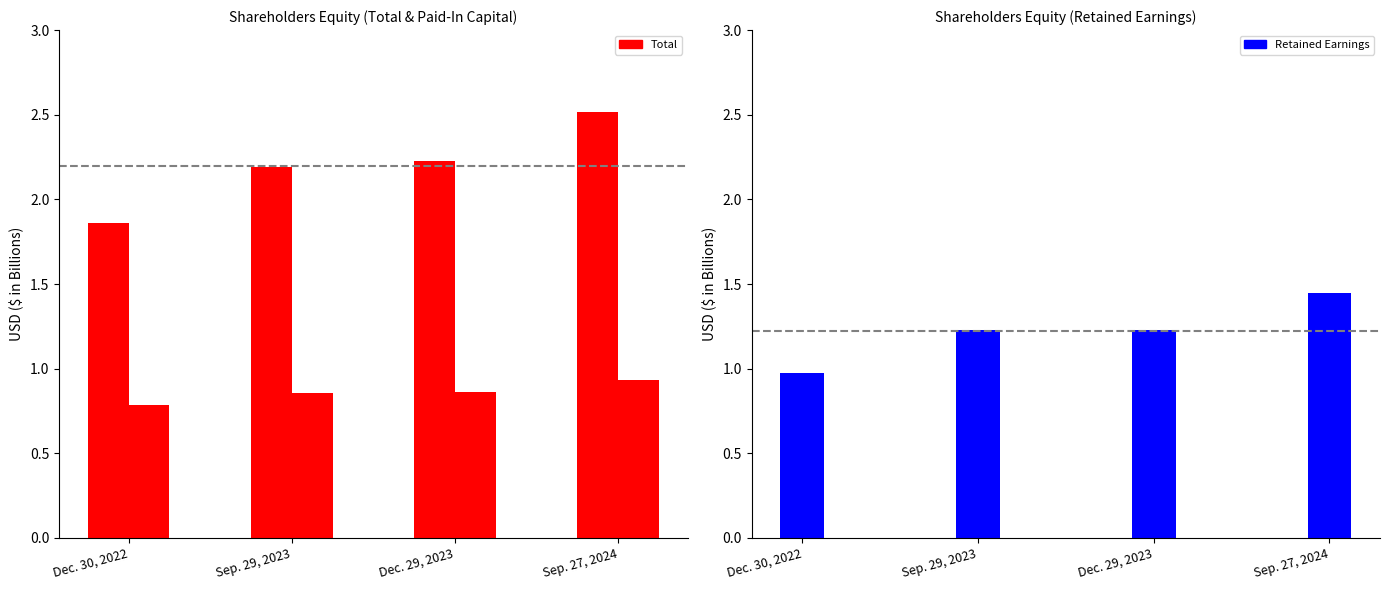

At which category is the sum across all series the highest?

Sep. 27, 2024